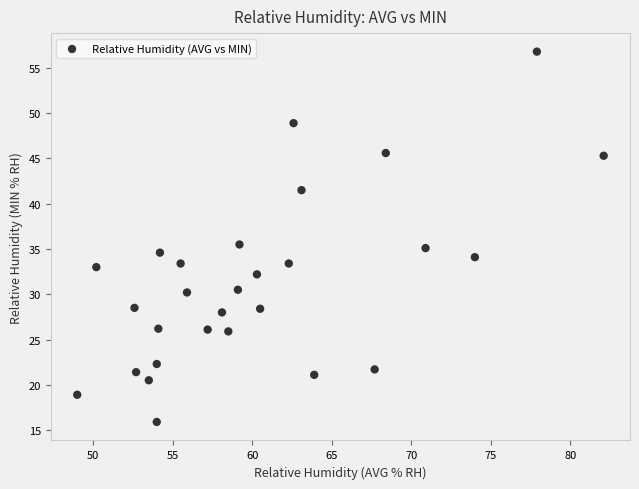

What is the range of X values (max minus min)?

33.1